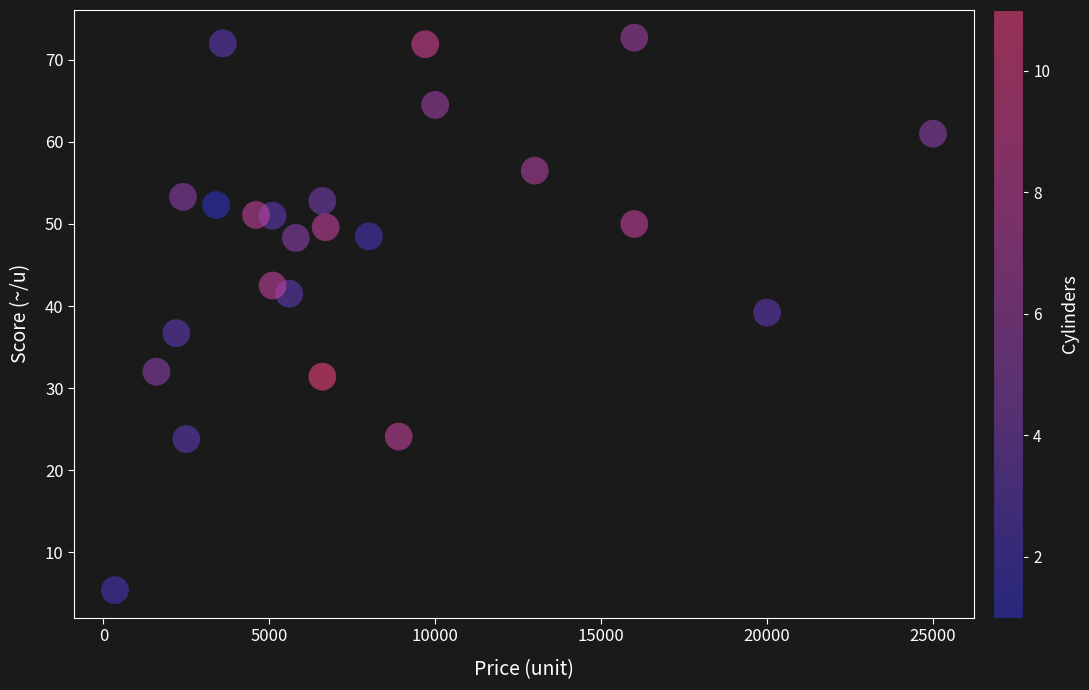

What is the range of Y values (max minus min)?

67.3